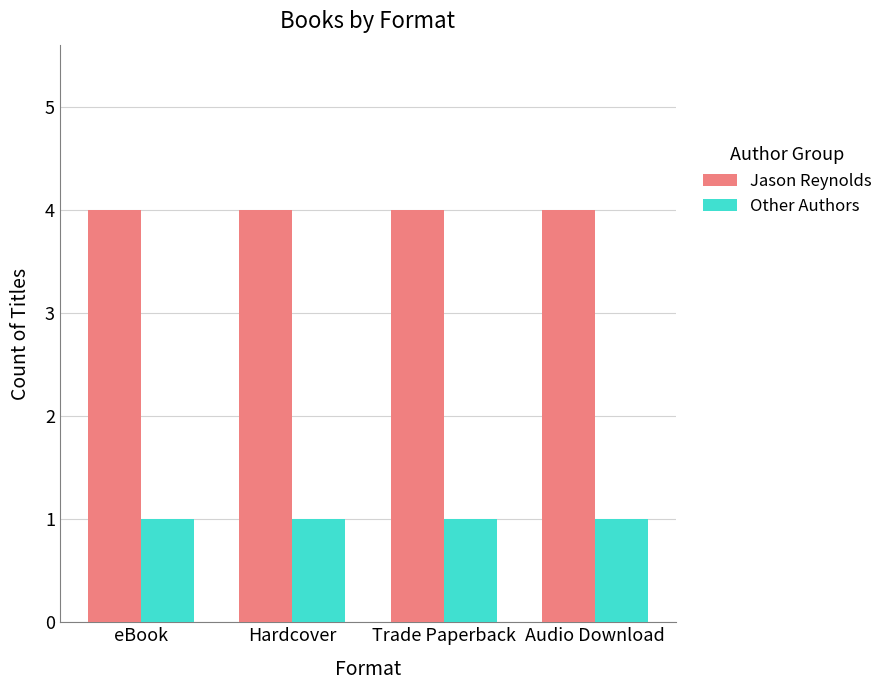

Which series has the largest total across all categories?

Jason Reynolds